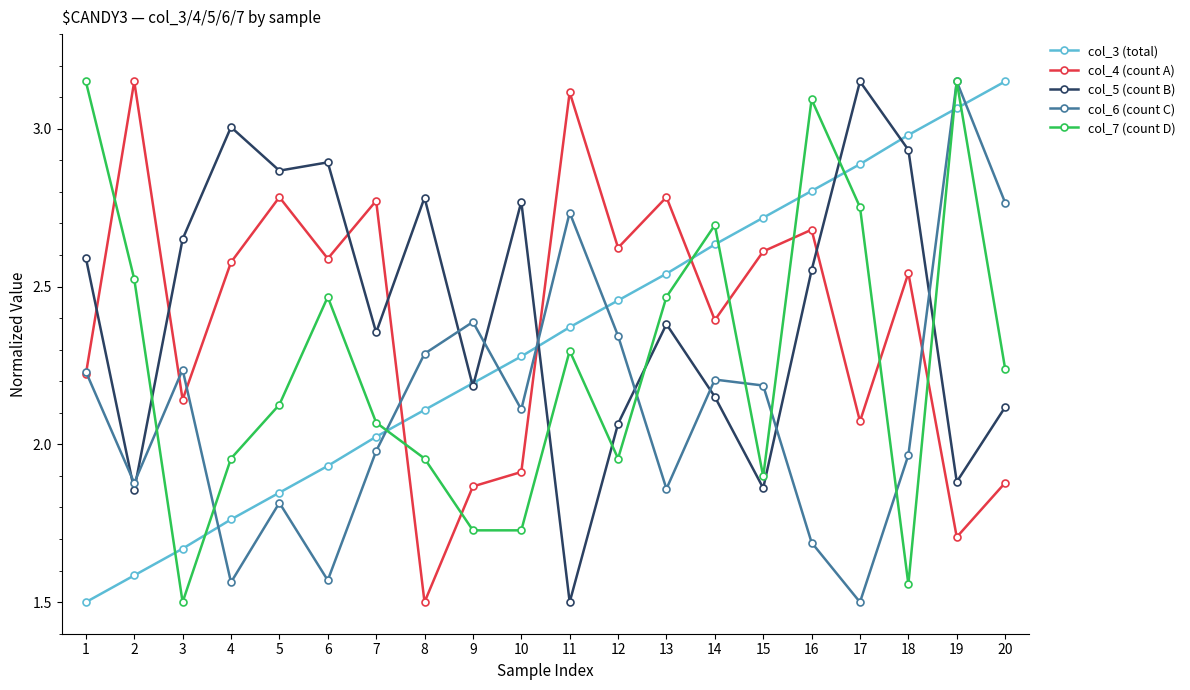

Which series changed the most between 5 and 10?

col_4 (count A)